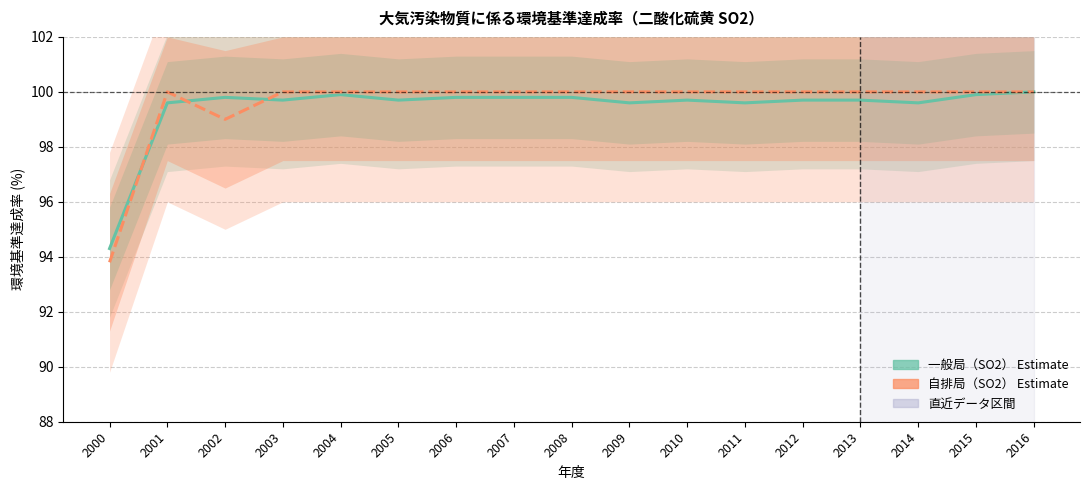

How many values in the 一般局（SO2） series are below 99?

1